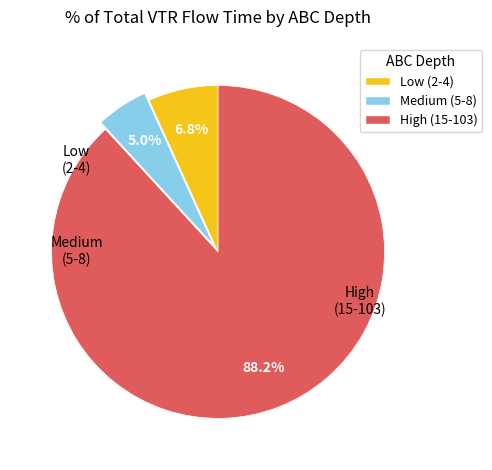

Which category has the biggest portion of the pie?

High (15-103)